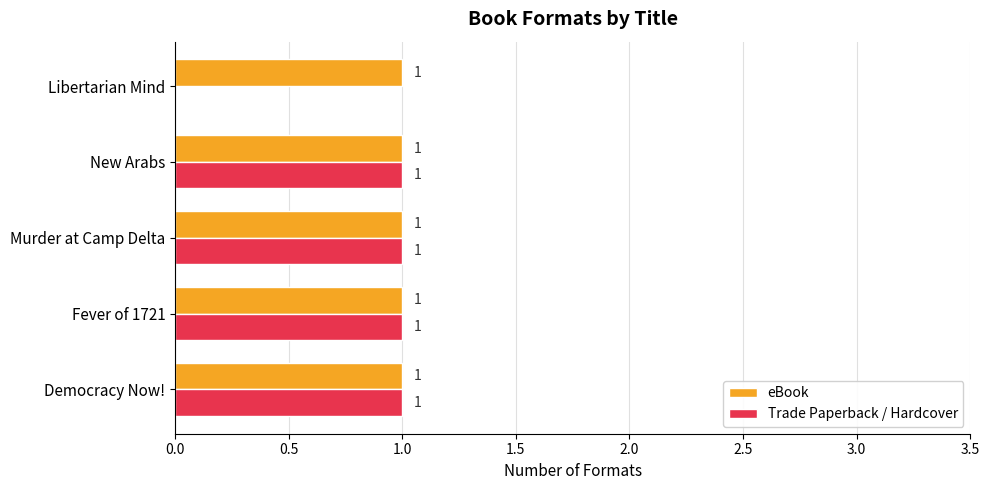

Is the value of Trade Paperback / Hardcover at Libertarian Mind greater than the value of eBook at Fever of 1721?

No